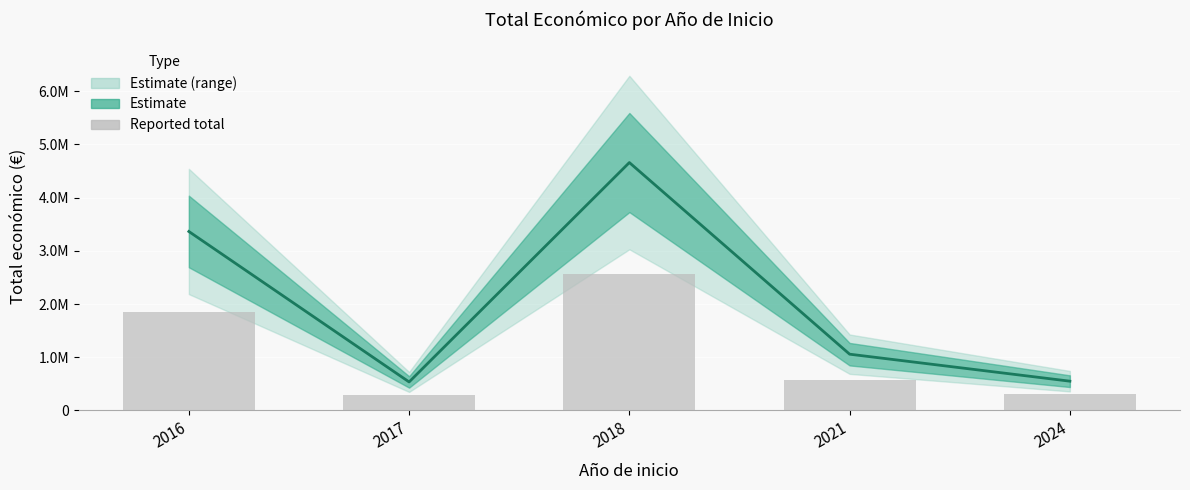

Between 2017 and 2016, which is larger?

2016